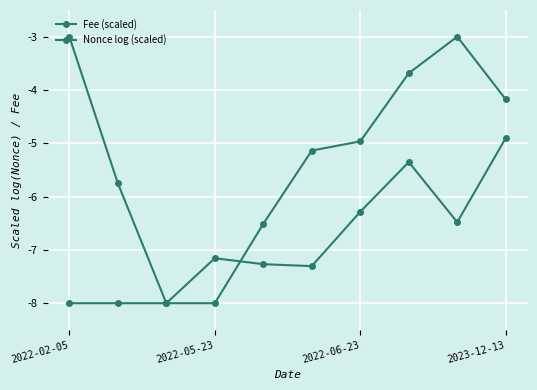

Does the chart display data point markers on the line(s)?

Yes